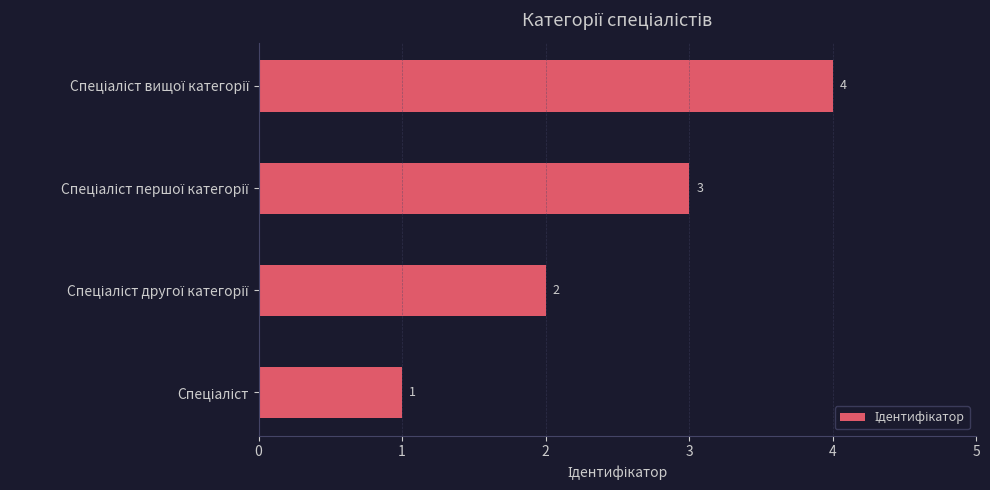

What is the difference between the maximum and minimum values?

3